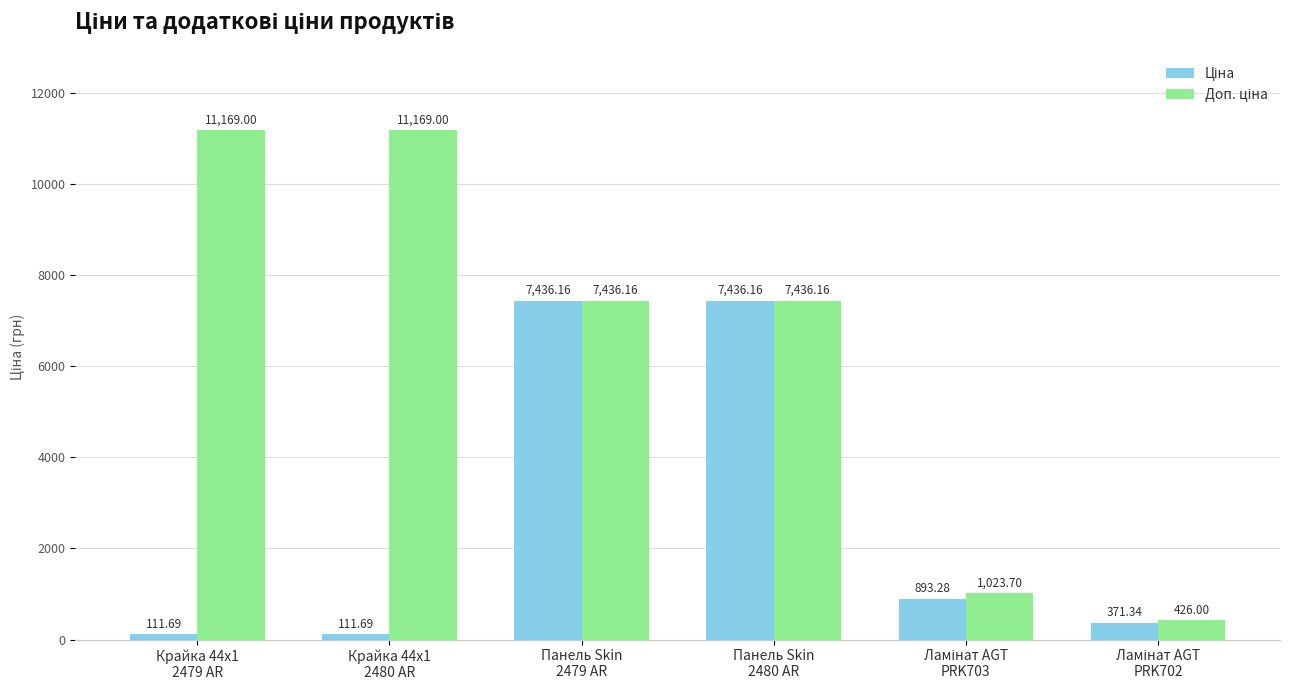

How many bars are there in total?

12